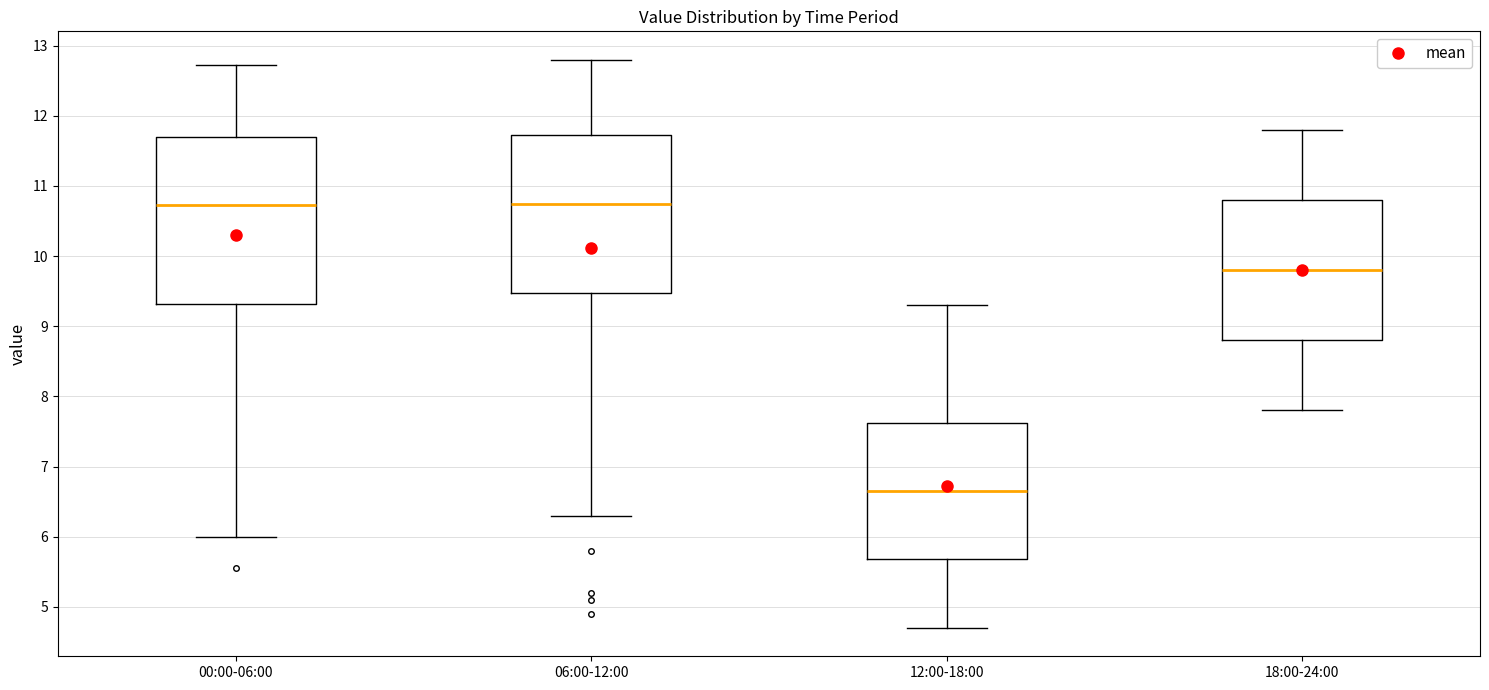

Reading left to right, read every box against the y-axis: the position of its median line, the range the box covers, and the ends of its whiskers. The values are not printed on the chart, so give them approximately, as read against the axis.

00:00-06:00: median 10.7, box 9.3 to 11.7, whiskers 6.0 to 12.7
06:00-12:00: median 10.8, box 9.5 to 11.7, whiskers 6.3 to 12.8
12:00-18:00: median 6.7, box 5.7 to 7.6, whiskers 4.7 to 9.3
18:00-24:00: median 9.8, box 8.8 to 10.8, whiskers 7.8 to 11.8